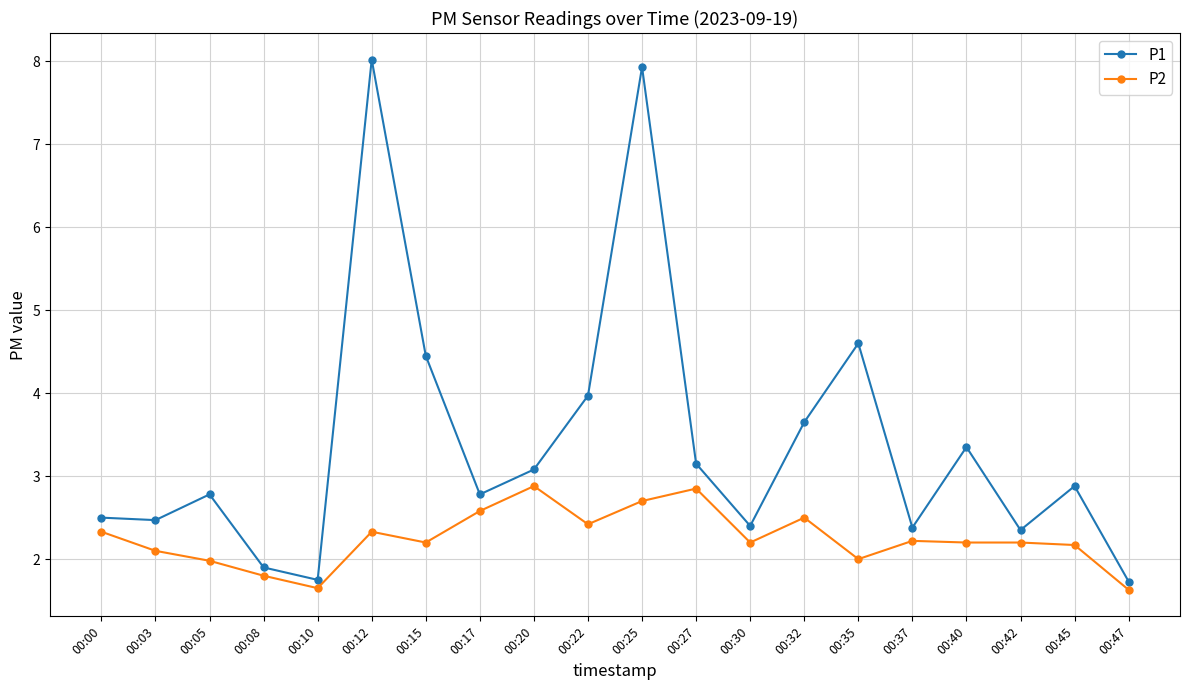

True or false: P1 and P2 cross at least once.

False